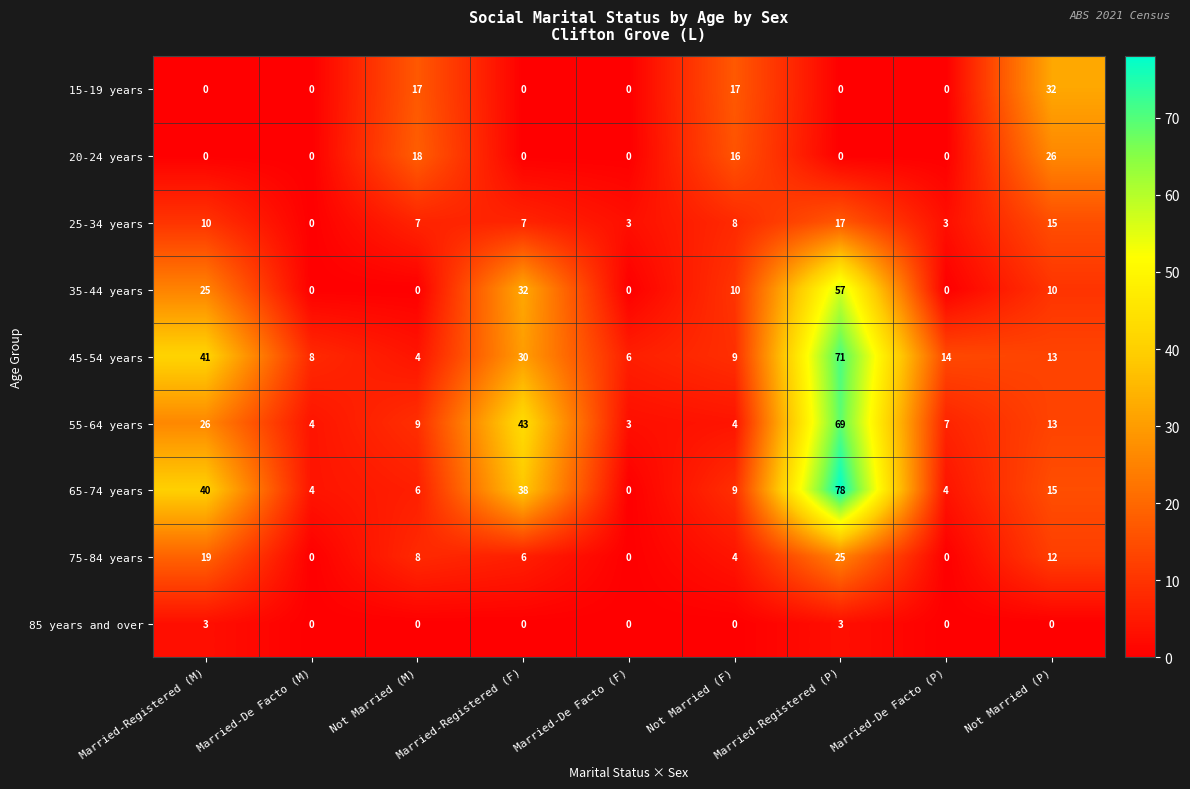

What is the total value across all series at Not Married (F)?

77